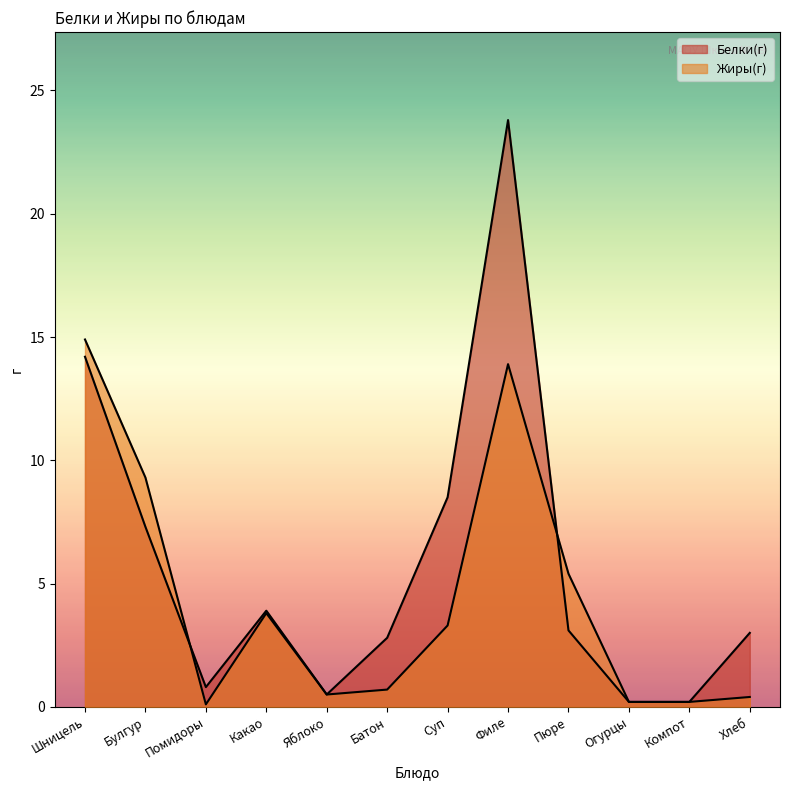

The Жиры(г) series shows 0.2 at Компот. True or false?

True